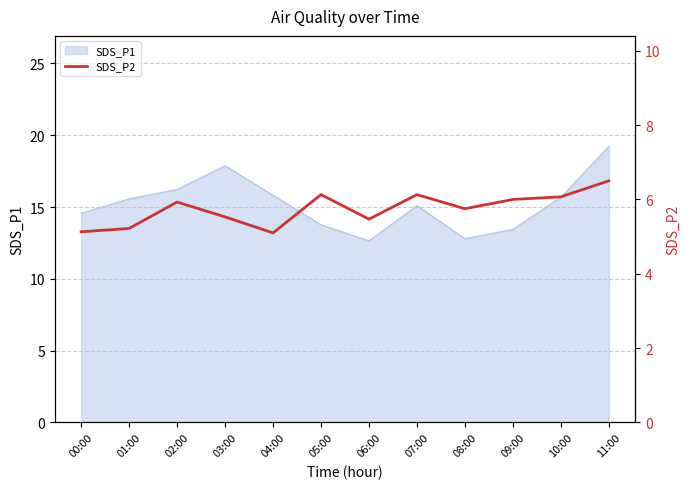

What is the label of the 12th point from the right?

00:00